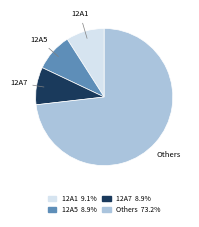

Is there a majority slice in this chart?

Yes